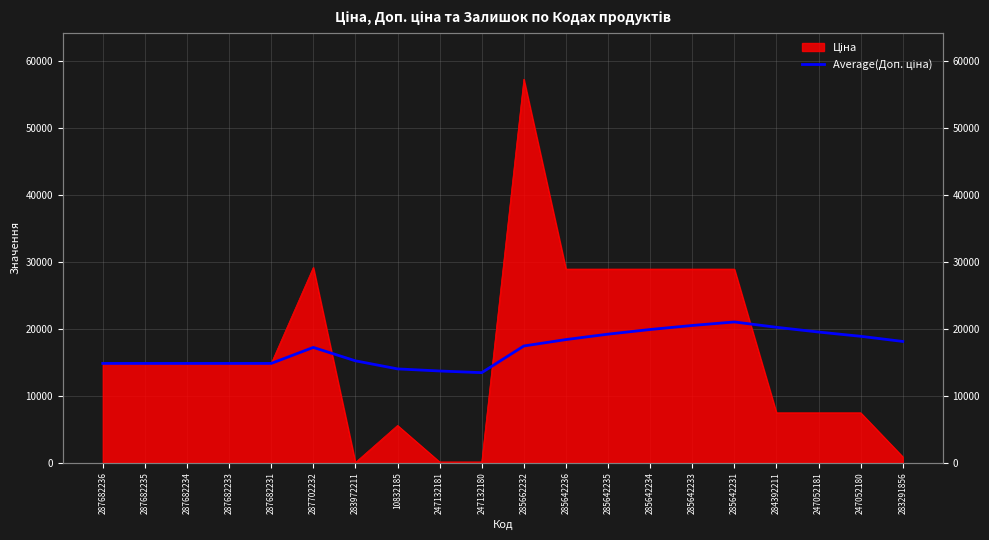

Reading left to right, extract all data points from this chart.

287682236=14817.6	287682235=14817.6	287682234=14817.6	287682233=14817.6	287682231=14817.6	287702232=17206.7	283972211=15206.5	10832185=14000.7	247132181=13687.5	247132180=13437.0	285662232=17420.7	285642236=18377.4	285642235=19187.0	285642234=19880.9	285642233=20482.3	285642231=21008.5	284392211=20210.6	247052181=19501.4	247052180=18866.8	283291856=18099.1